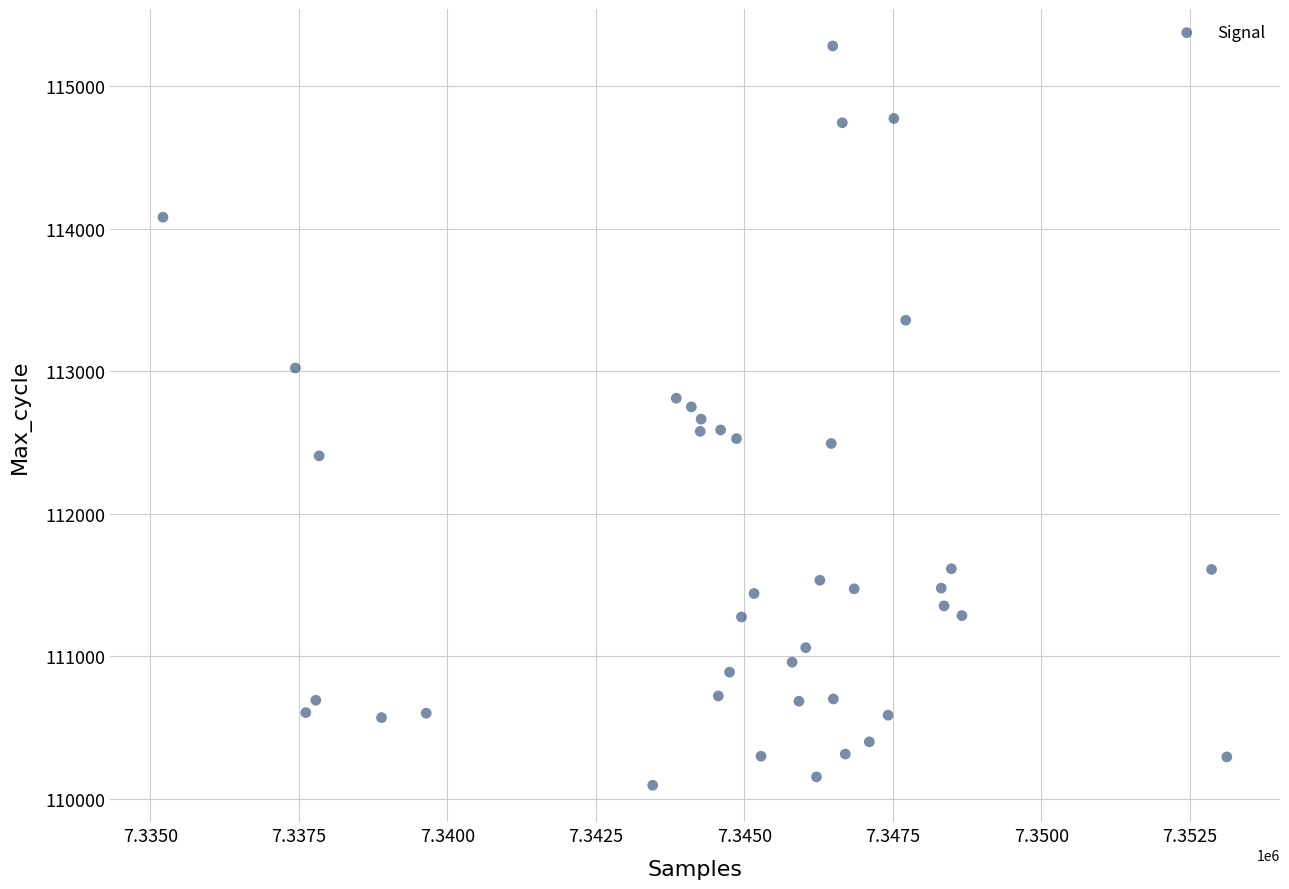

What is the range of X values (max minus min)?

17912